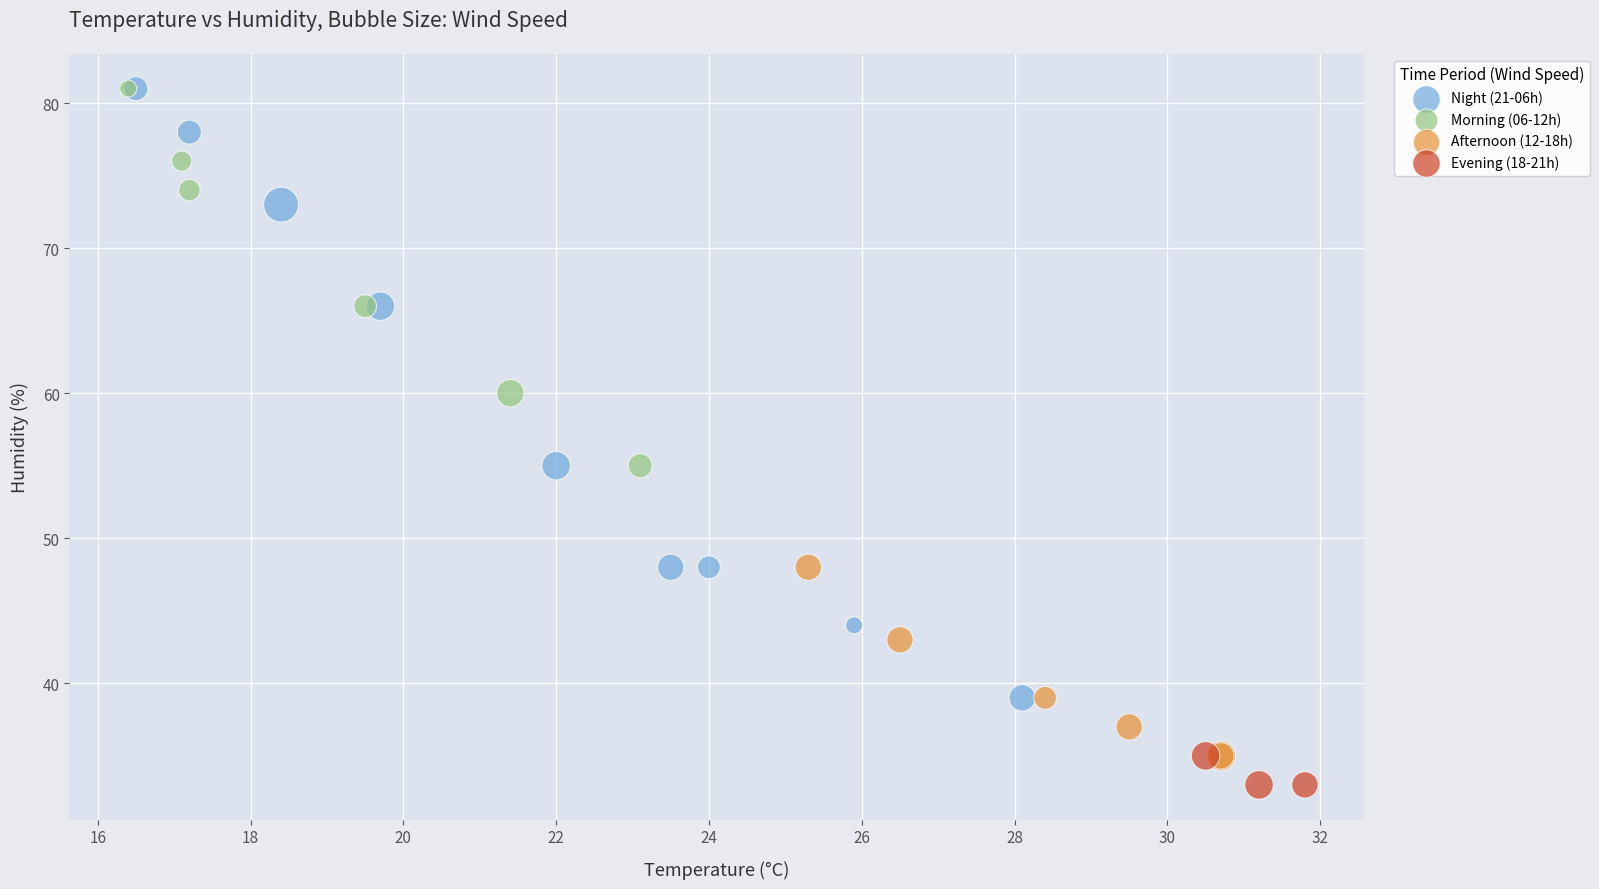

Which series has the widest spread of Y values?

Night (21-06h)